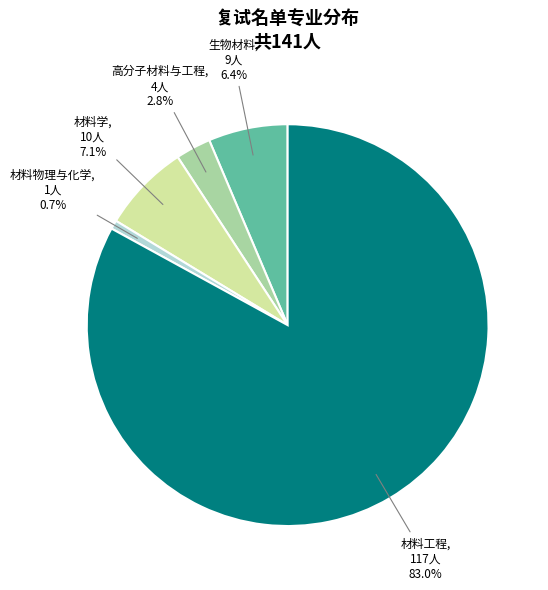

Does 材料学 represent more than half of the total?

No